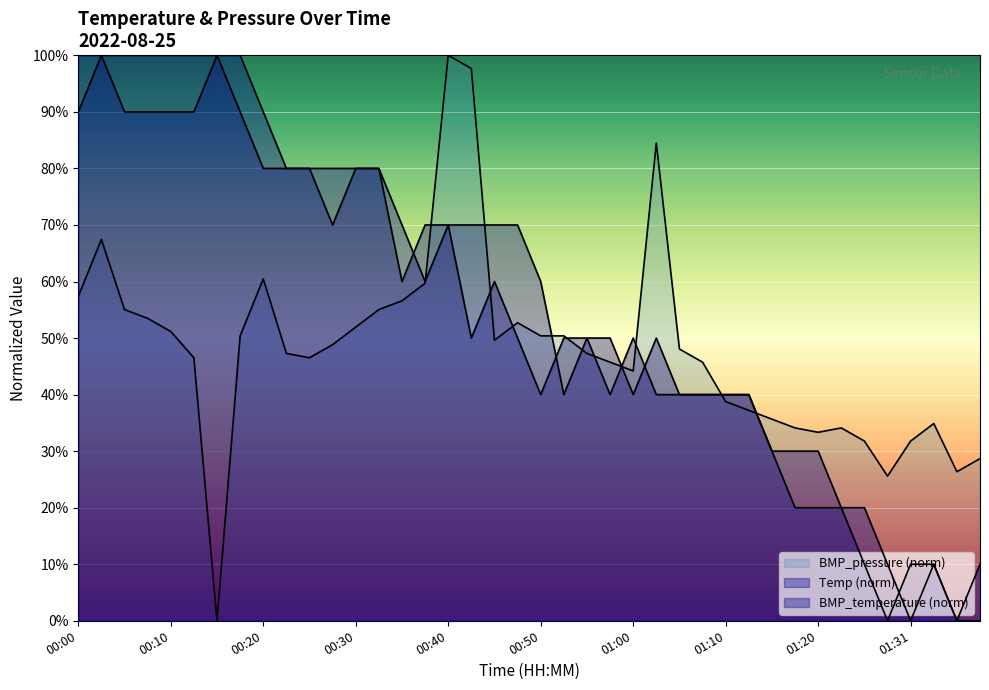

Reading right to left, extract all data points from this chart.

Temp: 01:38=0.0	01:35=0.0	01:33=0.1	01:31=0.0	01:28=0.1	01:26=0.2	01:23=0.2	01:20=0.2	01:18=0.2	01:15=0.3	01:13=0.4	01:10=0.4	01:08=0.4	01:05=0.4	01:03=0.5	01:00=0.4	00:58=0.5	00:55=0.5	00:52=0.4	00:50=0.6	00:47=0.7	00:45=0.7	00:42=0.7	00:40=0.7	00:37=0.6	00:35=0.7	00:32=0.8	00:30=0.8	00:27=0.7	00:25=0.8	00:22=0.8	00:20=0.9	00:17=1.0	00:15=1.0	00:12=0.9	00:10=0.9	00:07=0.9	00:05=0.9	00:02=1.0	00:00=1.0
BMP_temperature: 01:38=0.1	01:35=0.0	01:33=0.1	01:31=0.1	01:28=0.0	01:26=0.1	01:23=0.2	01:20=0.3	01:18=0.3	01:15=0.3	01:13=0.4	01:10=0.4	01:08=0.4	01:05=0.4	01:03=0.4	01:00=0.5	00:58=0.4	00:55=0.5	00:52=0.5	00:50=0.4	00:47=0.5	00:45=0.6	00:42=0.5	00:40=0.7	00:37=0.7	00:35=0.6	00:32=0.8	00:30=0.8	00:27=0.8	00:25=0.8	00:22=0.8	00:20=0.8	00:17=0.9	00:15=1.0	00:12=1.0	00:10=1.0	00:07=1.0	00:05=1.0	00:02=1.0	00:00=0.9